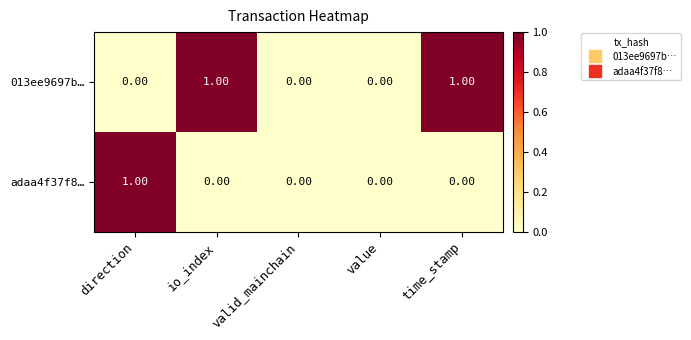

At time_stamp, list the series in order from smallest to largest.

adaa4f37f8…, 013ee9697b…